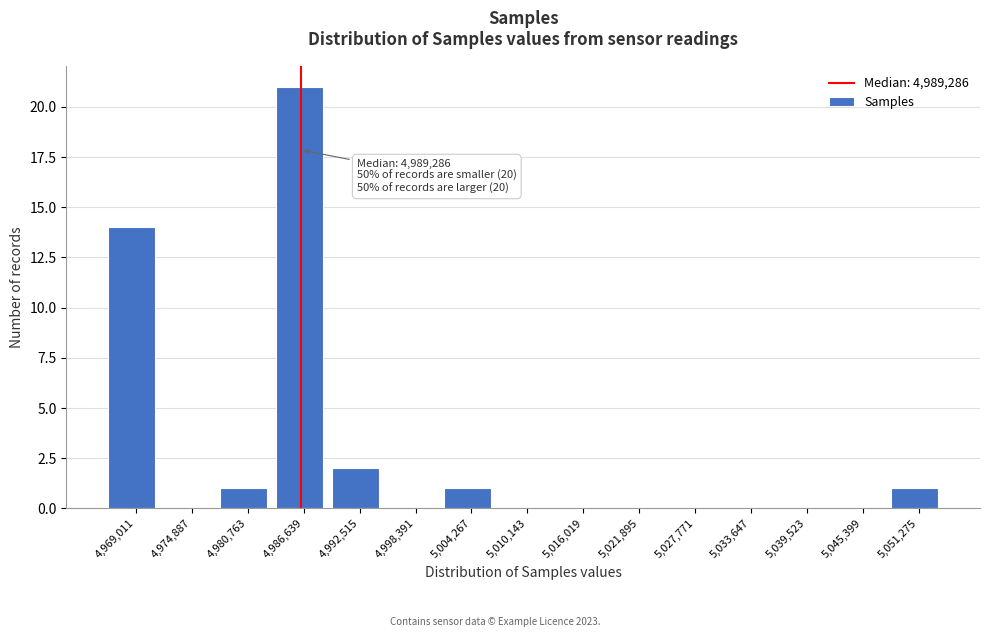

Reading left to right, what are all the values shown in this chart?

4,969,011=14	4,974,887=0	4,980,763=1	4,986,639=21	4,992,515=2	4,998,391=0	5,004,267=1	5,010,143=0	5,016,019=0	5,021,895=0	5,027,771=0	5,033,647=0	5,039,523=0	5,045,399=0	5,051,275=1